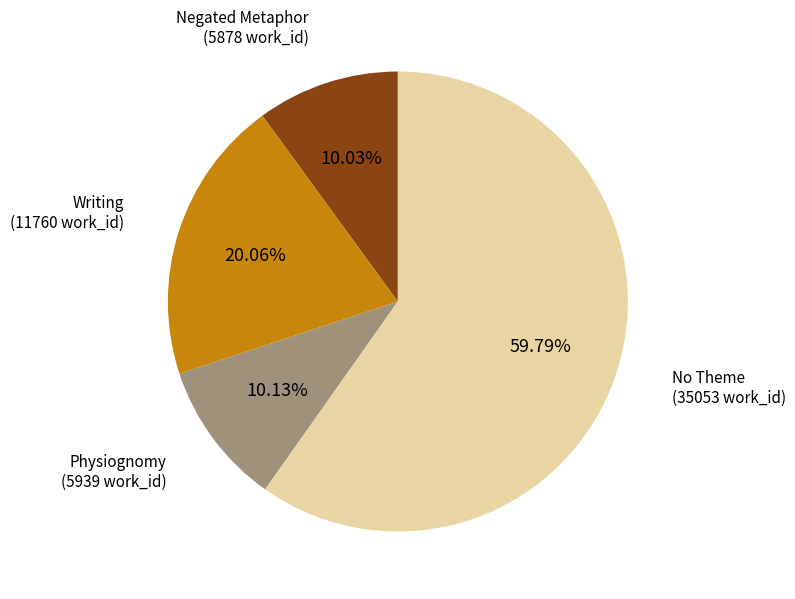

How many slices are in this pie chart?

4